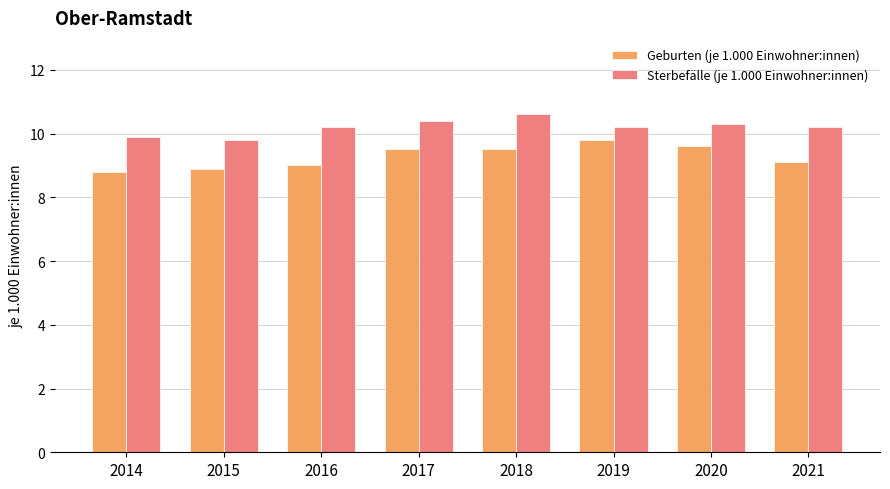

What is the greatest value displayed?

10.6